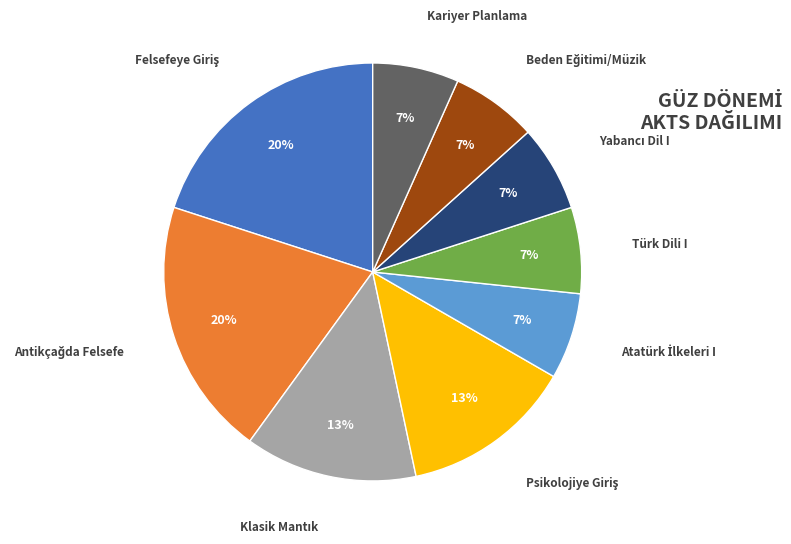

To the nearest percent, what is the difference between the largest and smallest slice percentages?

13%